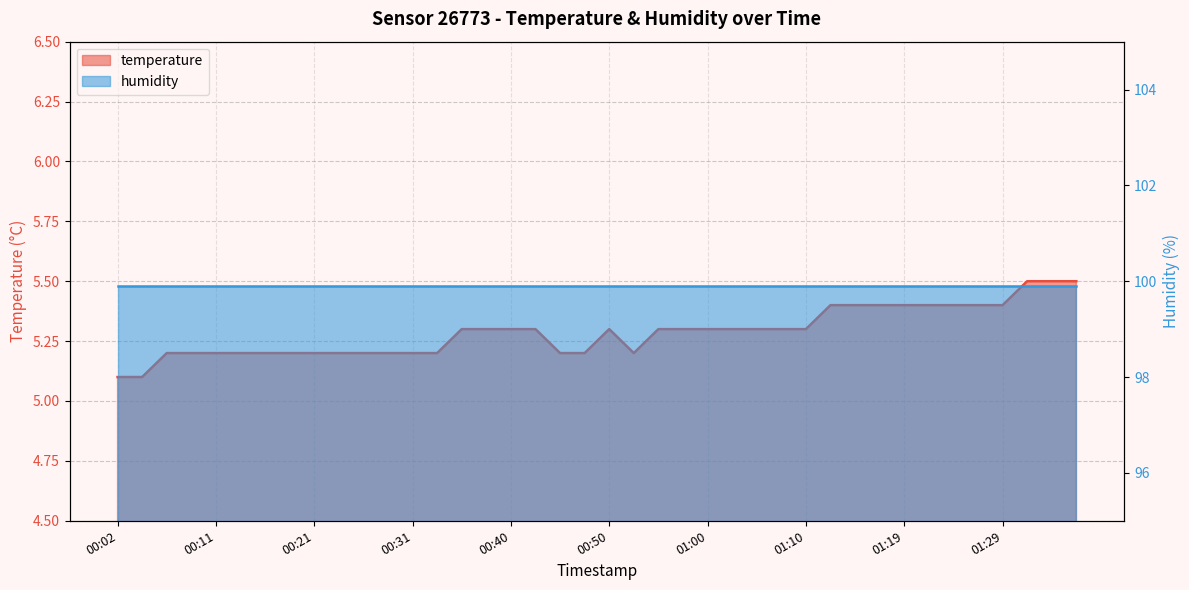

What position from the right is 00:24?

31